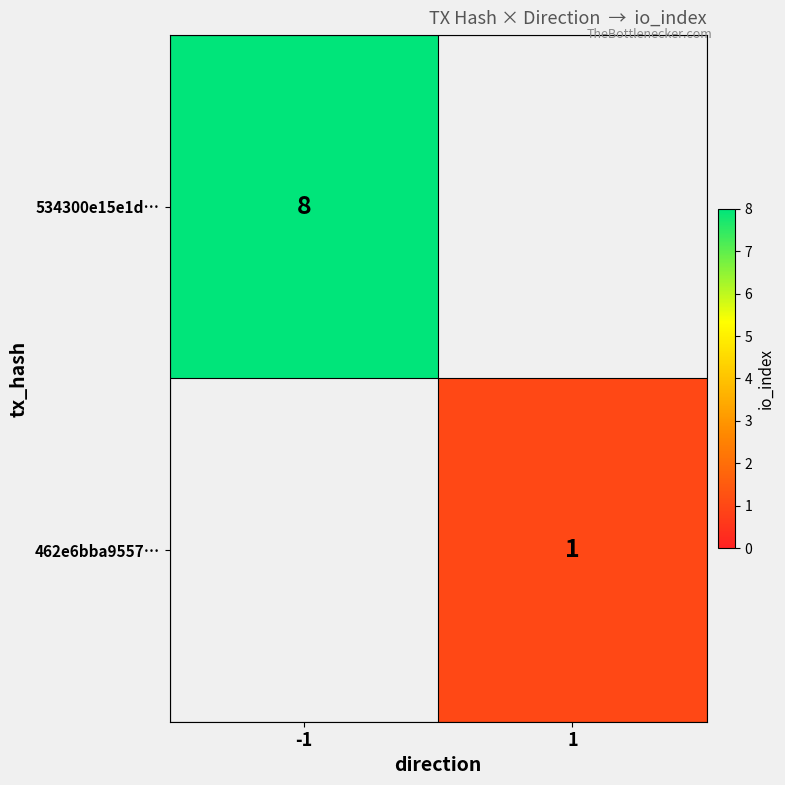

The value of 534300e15e1d… at -1 is 11. True or false?

False